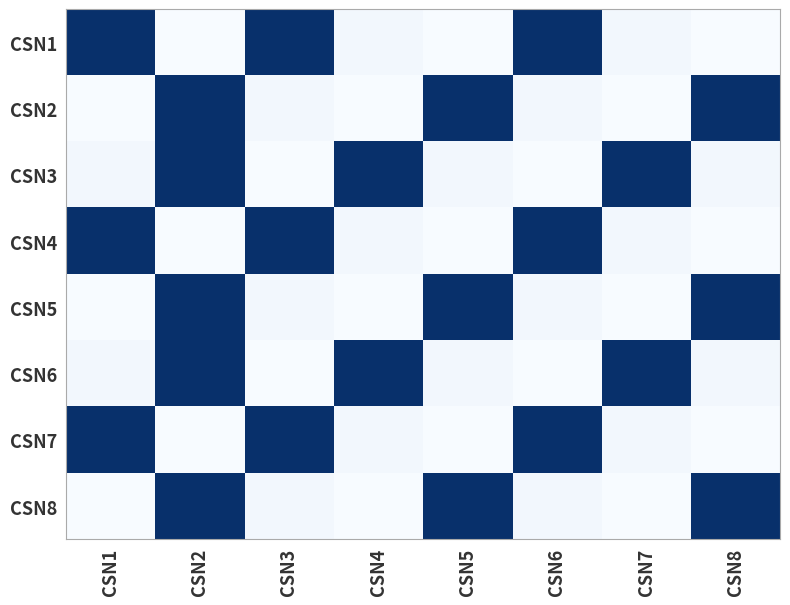

Rank the series by their maximum value, from lowest to highest.

CSN8, CSN7, CSN6, CSN5, CSN4, CSN3, CSN2, CSN1